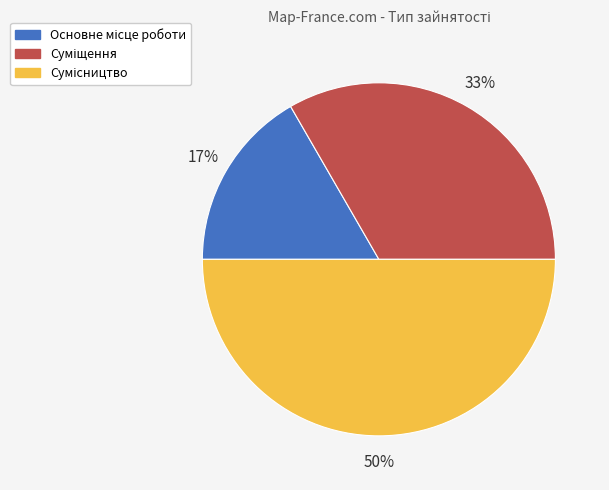

How many slices are in this pie chart?

3